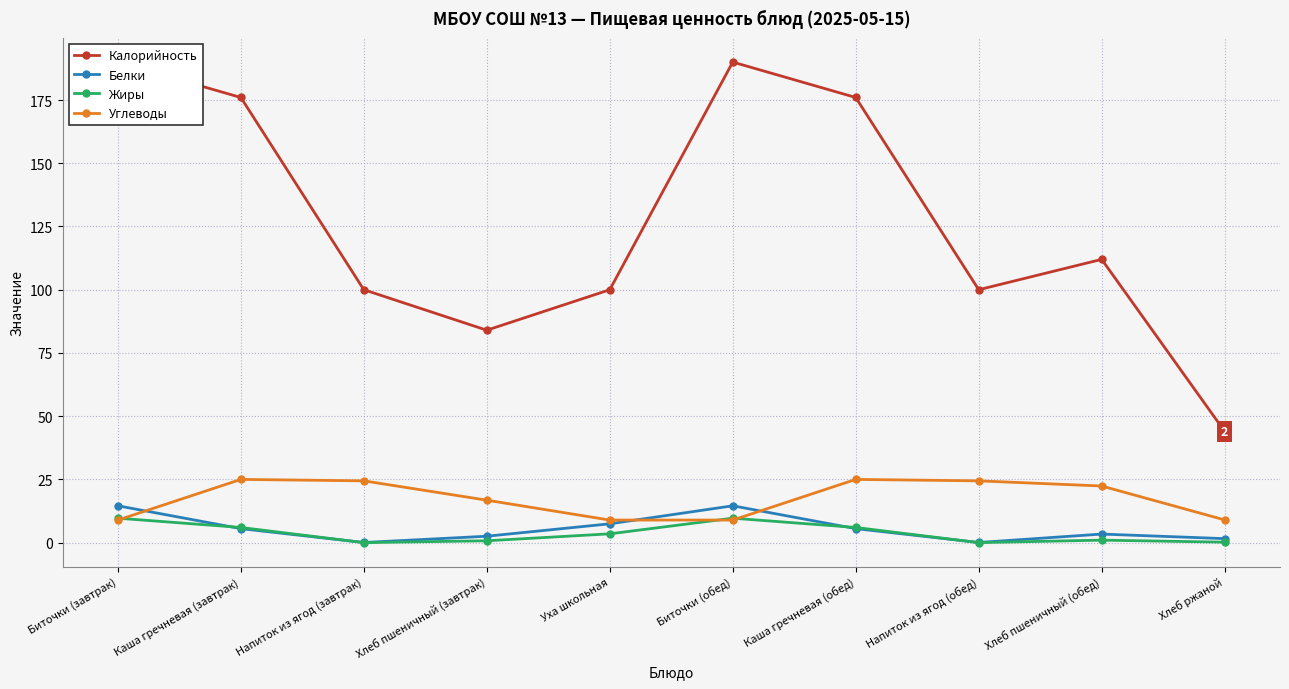

Rank the series by their maximum value, from highest to lowest.

Калорийность, Углеводы, Белки, Жиры